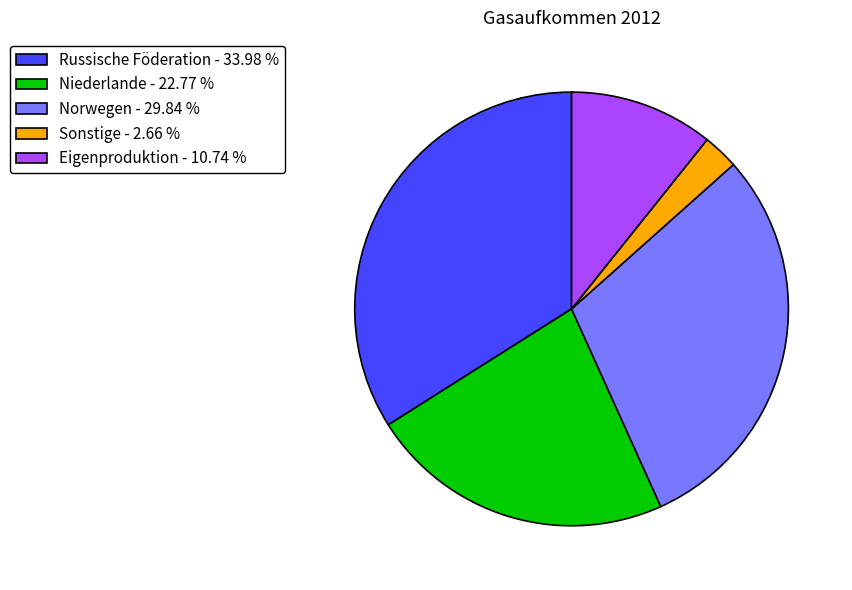

Between Eigenproduktion - 10.74 % and Sonstige - 2.66 %, which is larger?

Eigenproduktion - 10.74 %